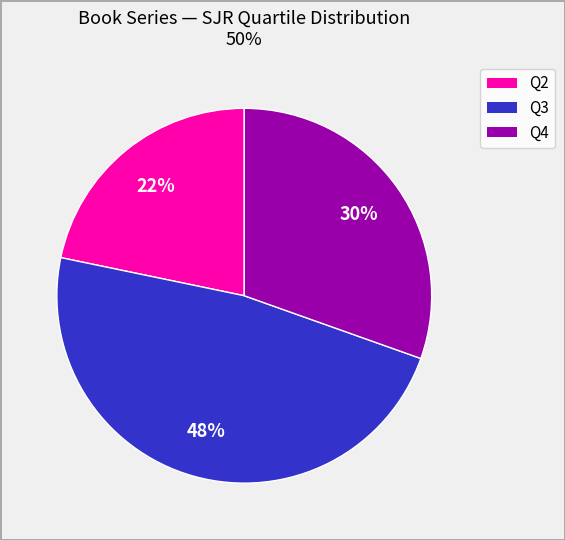

To the nearest percent, what is the difference between the largest and smallest slice percentages?

26%